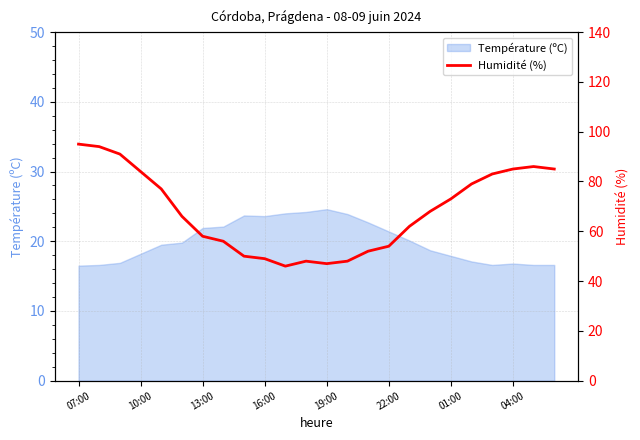

True or false: Température (ºC) has a value of 21.9 at 07:00.

False